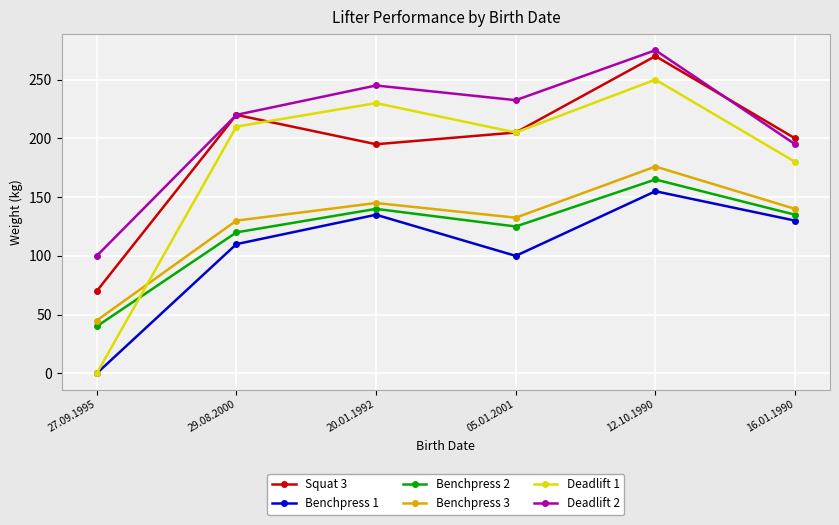

What is the maximum value shown in the chart?

275.0